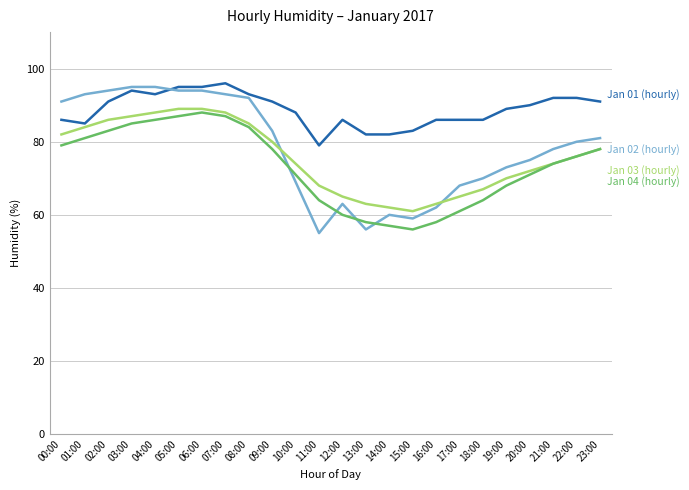

Reading right to left, what are all the values shown in this chart?

Jan 01 (hourly): 23:00=91	22:00=92	21:00=92	20:00=90	19:00=89	18:00=86	17:00=86	16:00=86	15:00=83	14:00=82	13:00=82	12:00=86	11:00=79	10:00=88	09:00=91	08:00=93	07:00=96	06:00=95	05:00=95	04:00=93	03:00=94	02:00=91	01:00=85	00:00=86
Jan 02 (hourly): 23:00=81	22:00=80	21:00=78	20:00=75	19:00=73	18:00=70	17:00=68	16:00=62	15:00=59	14:00=60	13:00=56	12:00=63	11:00=55	10:00=69	09:00=83	08:00=92	07:00=93	06:00=94	05:00=94	04:00=95	03:00=95	02:00=94	01:00=93	00:00=91
Jan 03 (hourly): 23:00=78	22:00=76	21:00=74	20:00=72	19:00=70	18:00=67	17:00=65	16:00=63	15:00=61	14:00=62	13:00=63	12:00=65	11:00=68	10:00=74	09:00=80	08:00=85	07:00=88	06:00=89	05:00=89	04:00=88	03:00=87	02:00=86	01:00=84	00:00=82
Jan 04 (hourly): 23:00=78	22:00=76	21:00=74	20:00=71	19:00=68	18:00=64	17:00=61	16:00=58	15:00=56	14:00=57	13:00=58	12:00=60	11:00=64	10:00=71	09:00=78	08:00=84	07:00=87	06:00=88	05:00=87	04:00=86	03:00=85	02:00=83	01:00=81	00:00=79